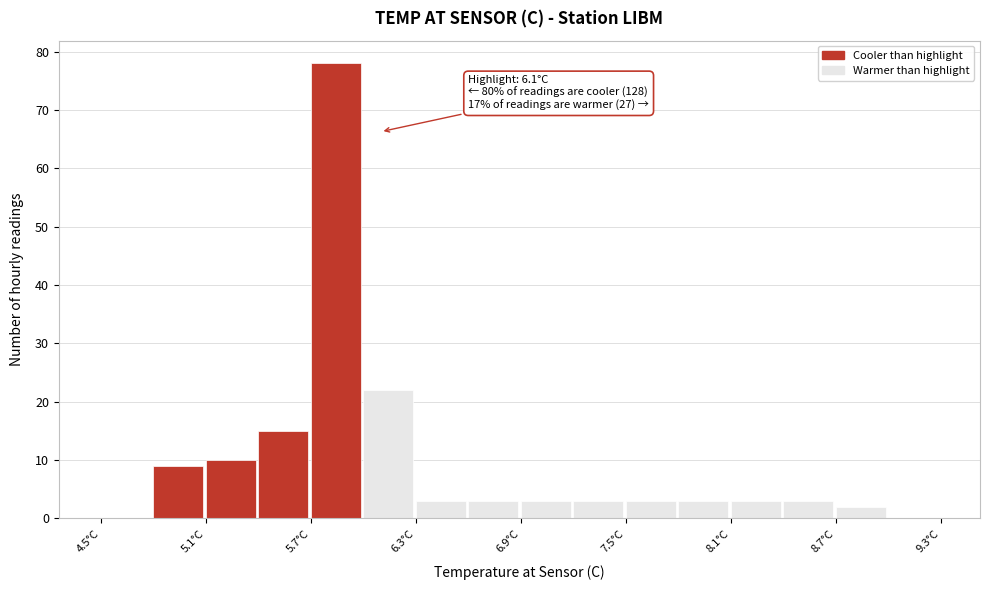

Around what value on the x-axis is the tallest bar? Give the approximate position of its centre, as read against the axis.

5.8